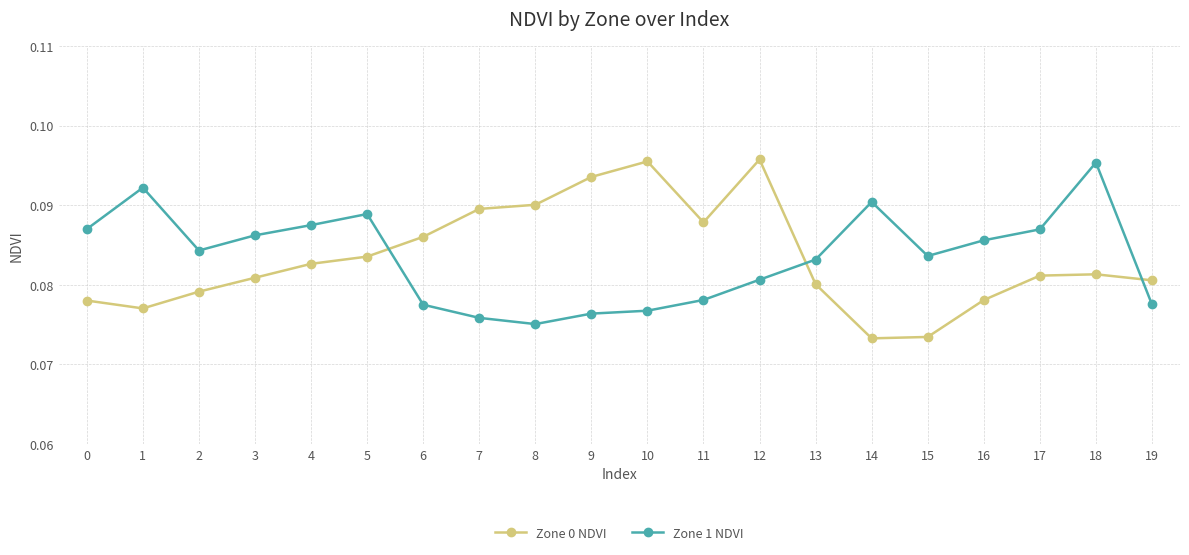

At which category does Zone 1 NDVI reach its first local peak?

1